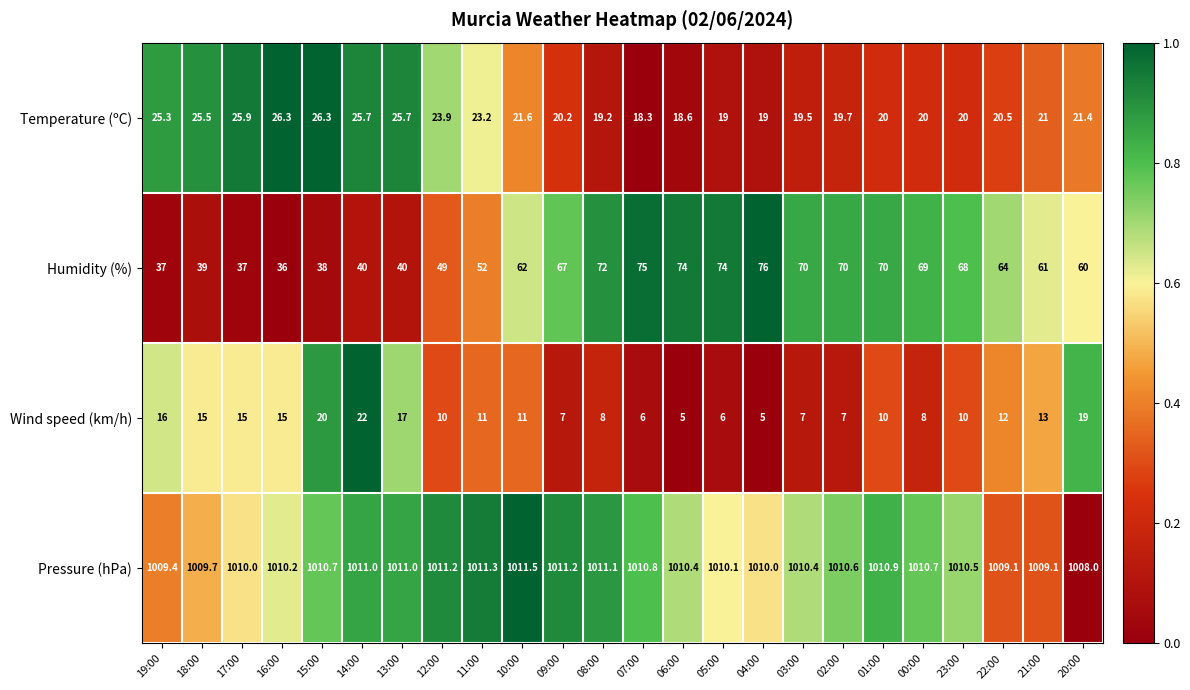

Which series has the widest spread of values?

Humidity (%)